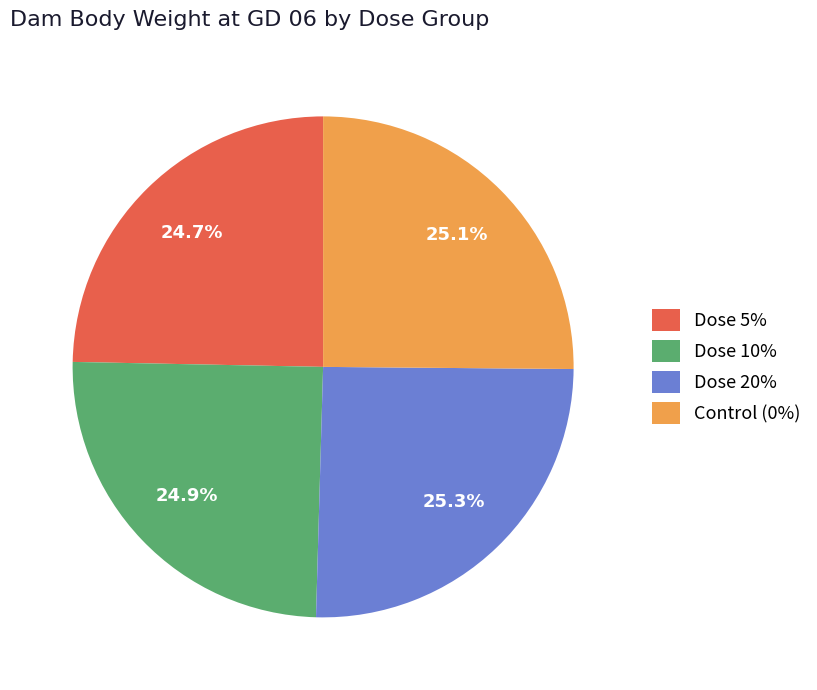

To the nearest percent, what is the difference between the largest and smallest slice percentages?

1%